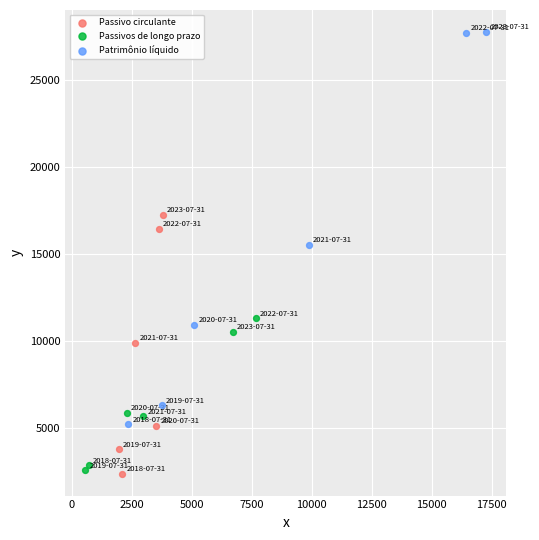

Which series has the largest Y range (max minus min)?

Patrimônio líquido